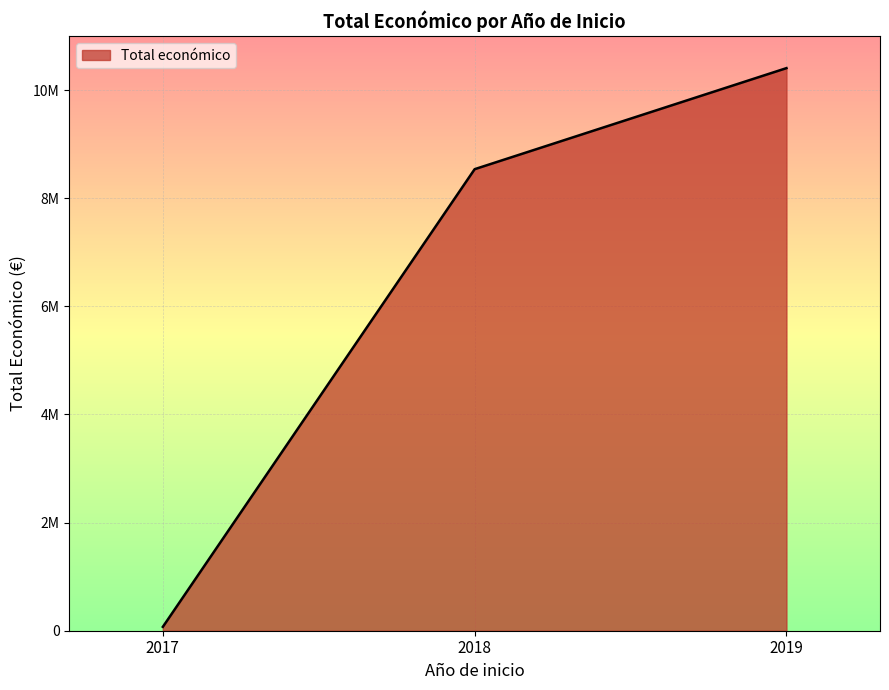

Does the chart have visible grid lines?

Yes